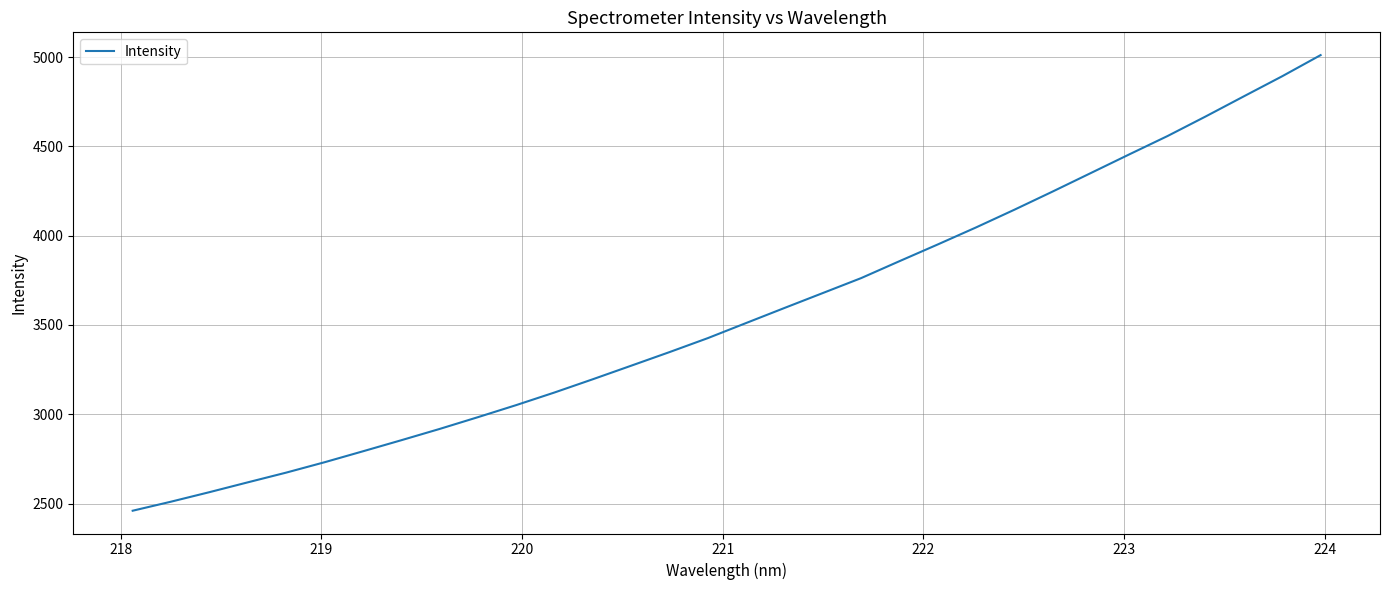

What is the minimum value shown in the chart?

2459.8